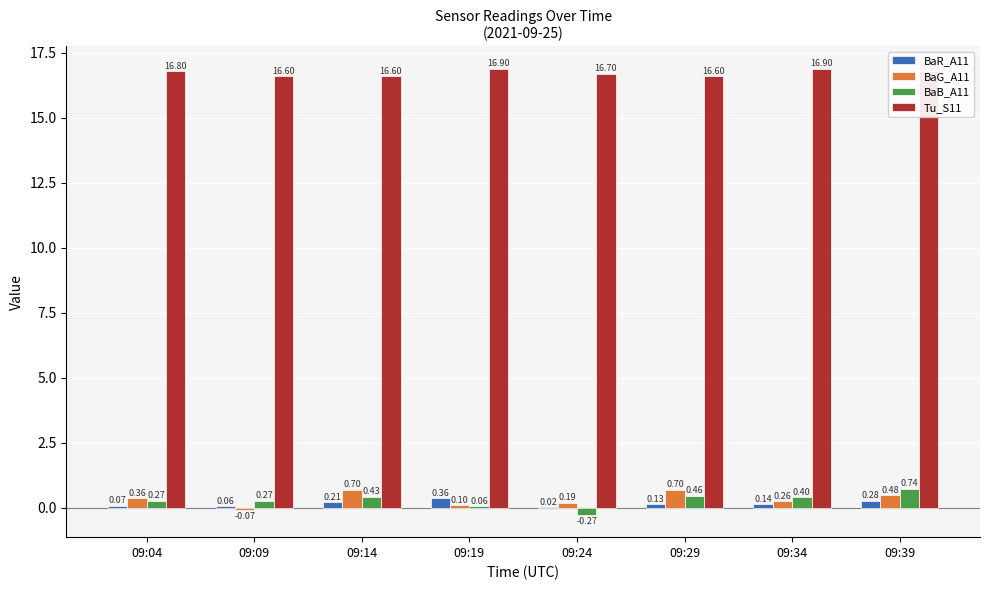

Which series has the largest total across all categories?

Tu_S11